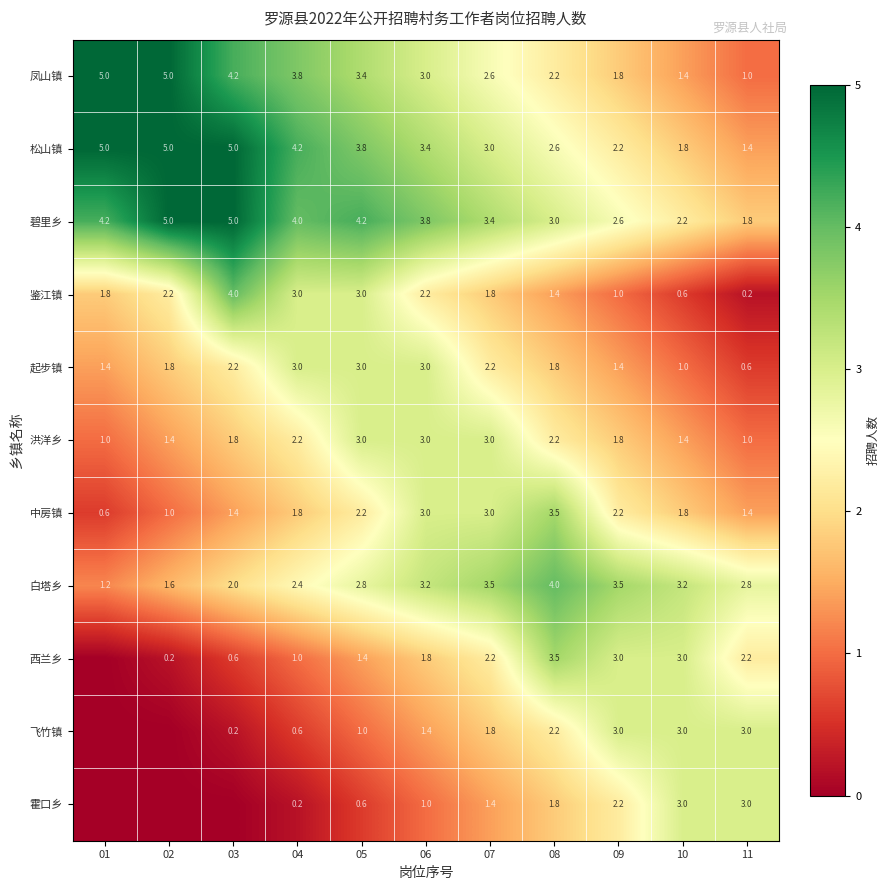

How many data points in 洪洋乡 are above 1?

9